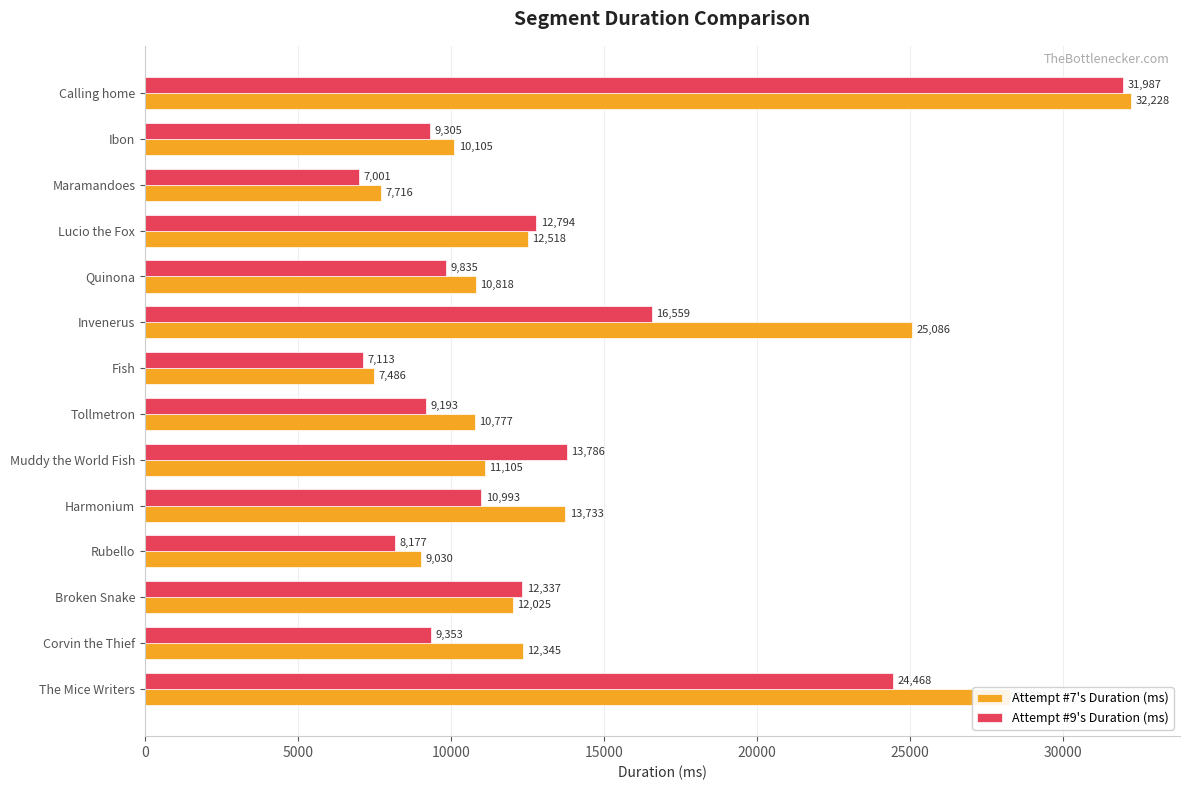

What is the approximate value of Attempt #9's Duration (ms) at Tollmetron?

9193